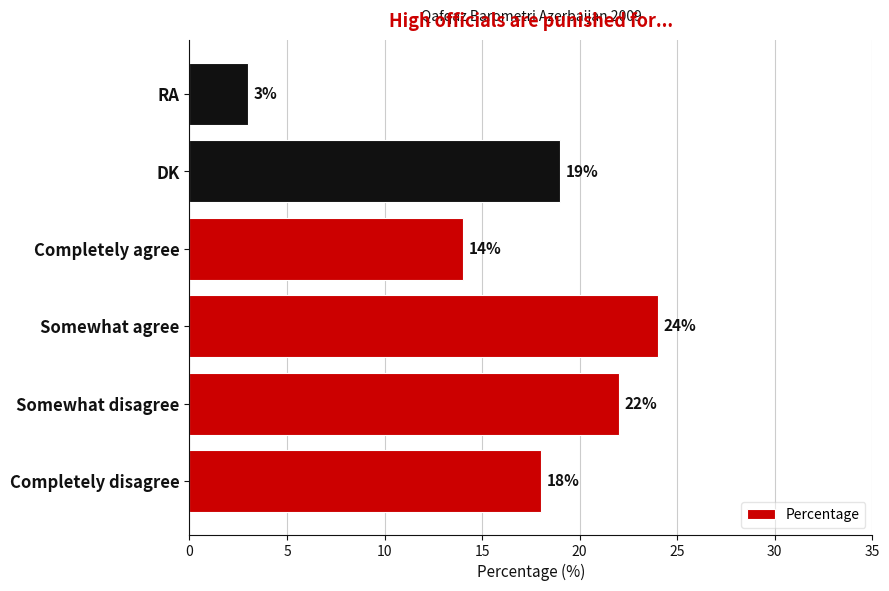

What is the average value?

17